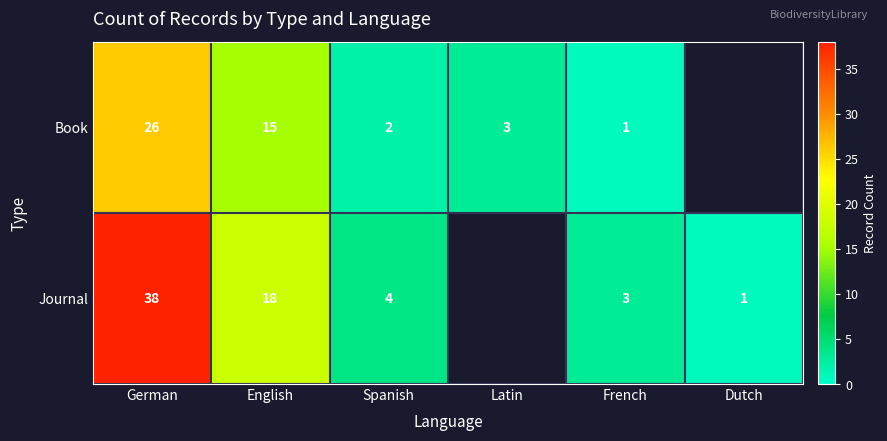

At which category is the sum across all series the highest?

German